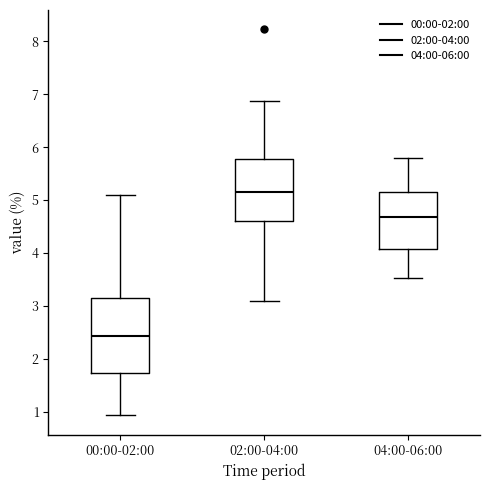

Which box's median line is the lowest?

00:00-02:00